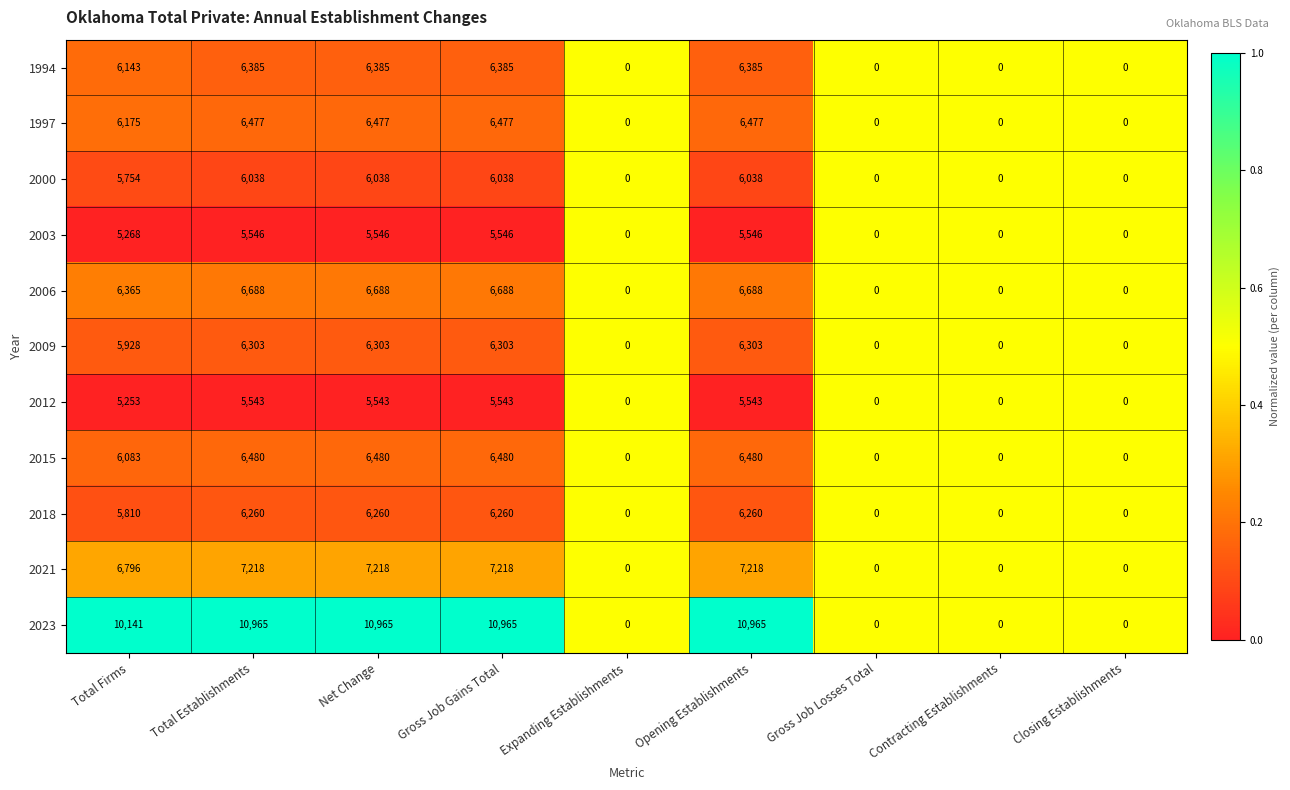

How many data points does each series have?

9